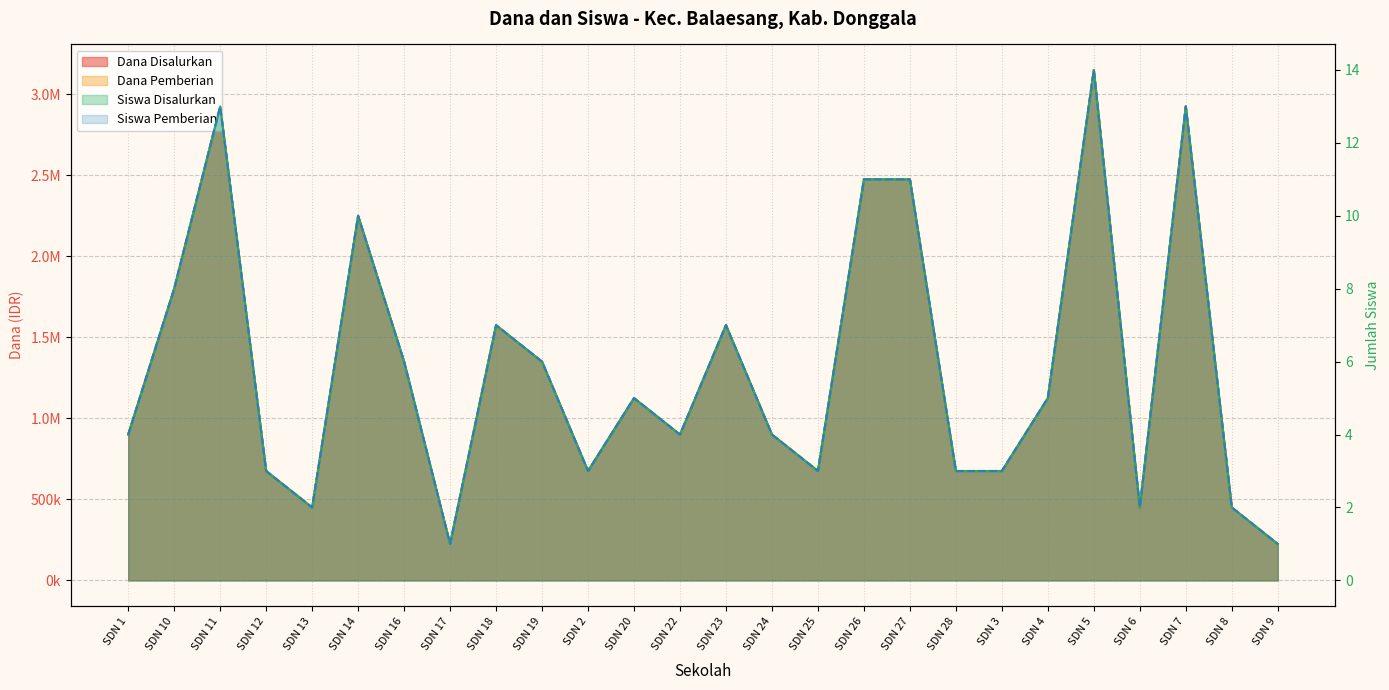

What are all the series names shown in the legend?

Dana Disalurkan, Dana Pemberian, Siswa Disalurkan, Siswa Pemberian